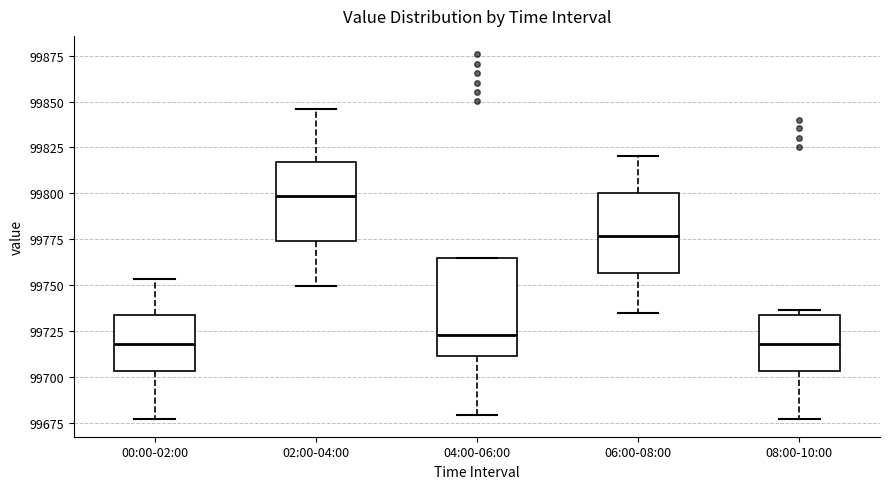

Which box is the tallest, from its lower edge to its upper edge?

04:00-06:00